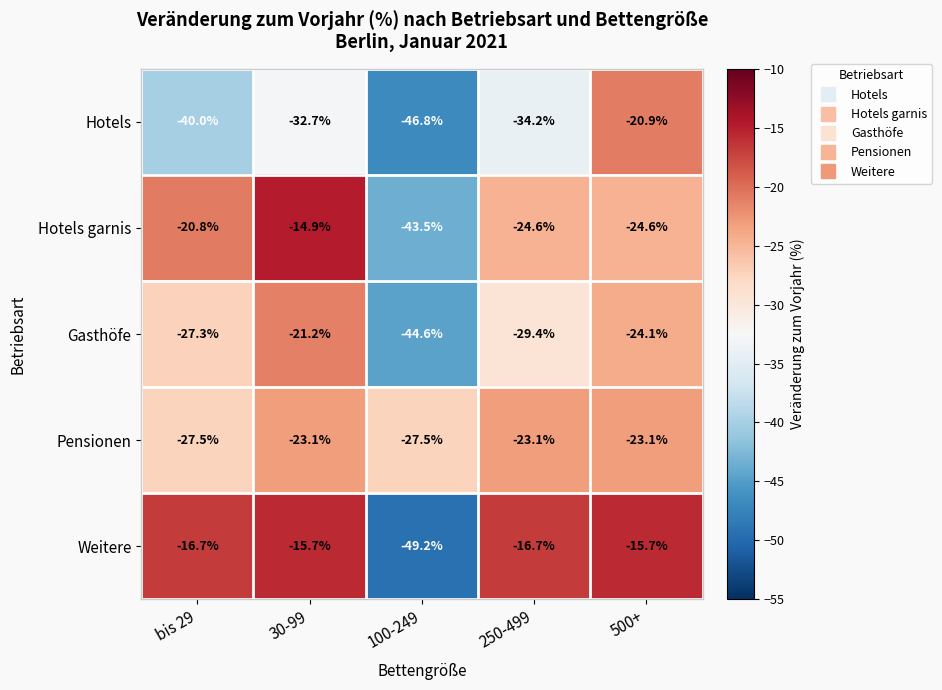

What is the sum of the Gasthöfe values at 30-99 and 250-499?

-50.6